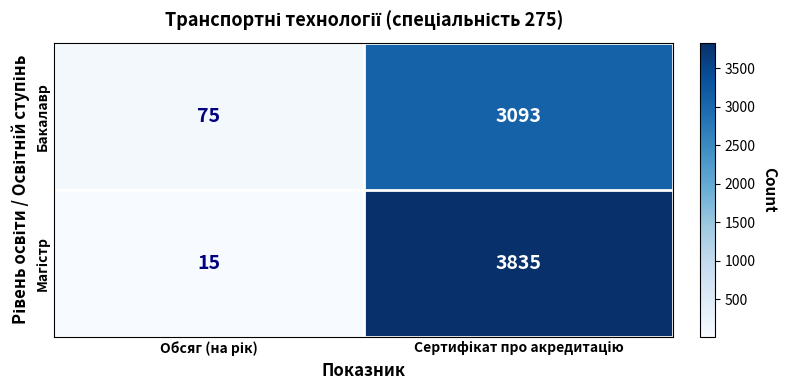

What is the smallest value displayed?

15